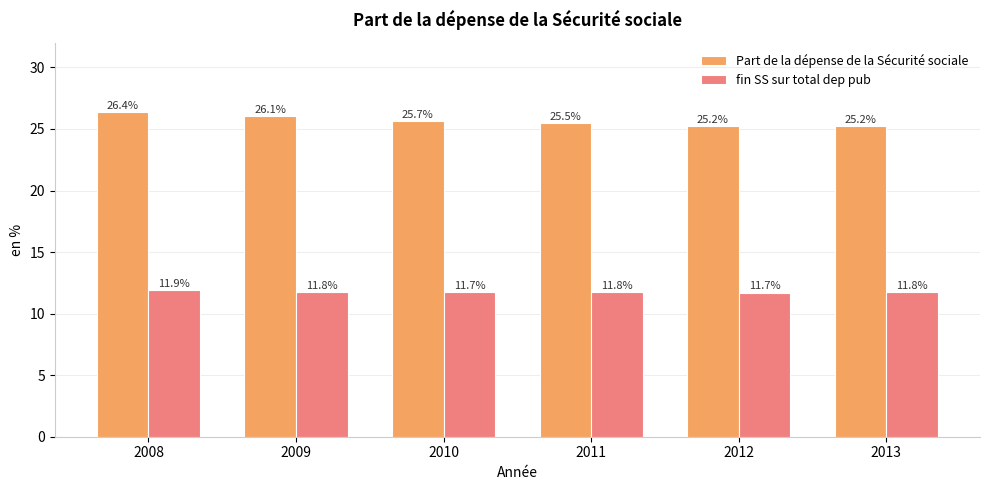

Which series changed the most between 2008 and 2009?

Part de la dépense de la Sécurité sociale